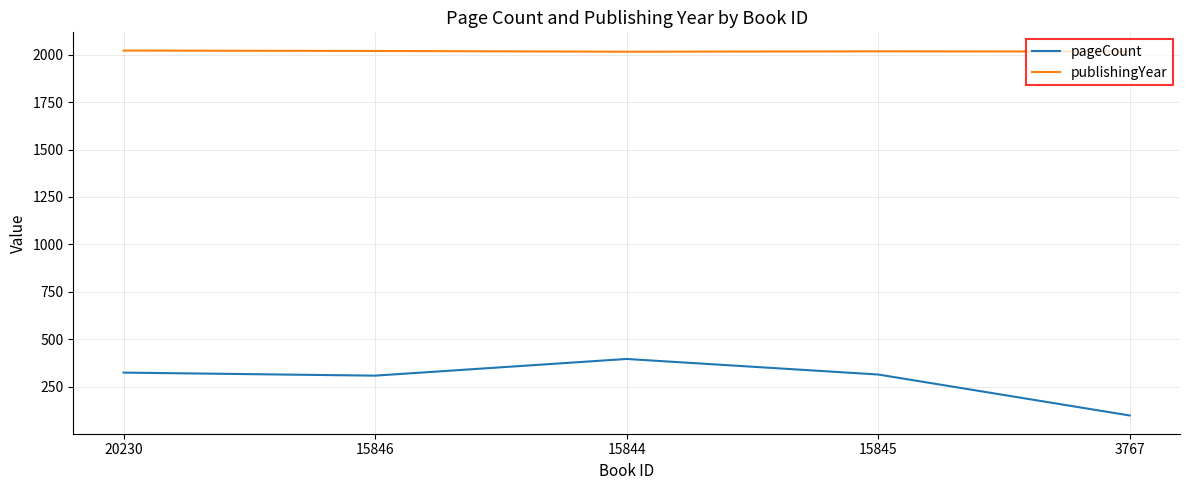

What is the difference between the maximum and minimum values in the publishingYear series?

6